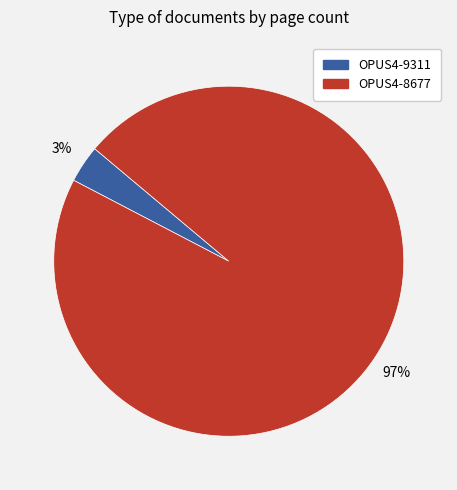

Which category has the biggest portion of the pie?

OPUS4-8677